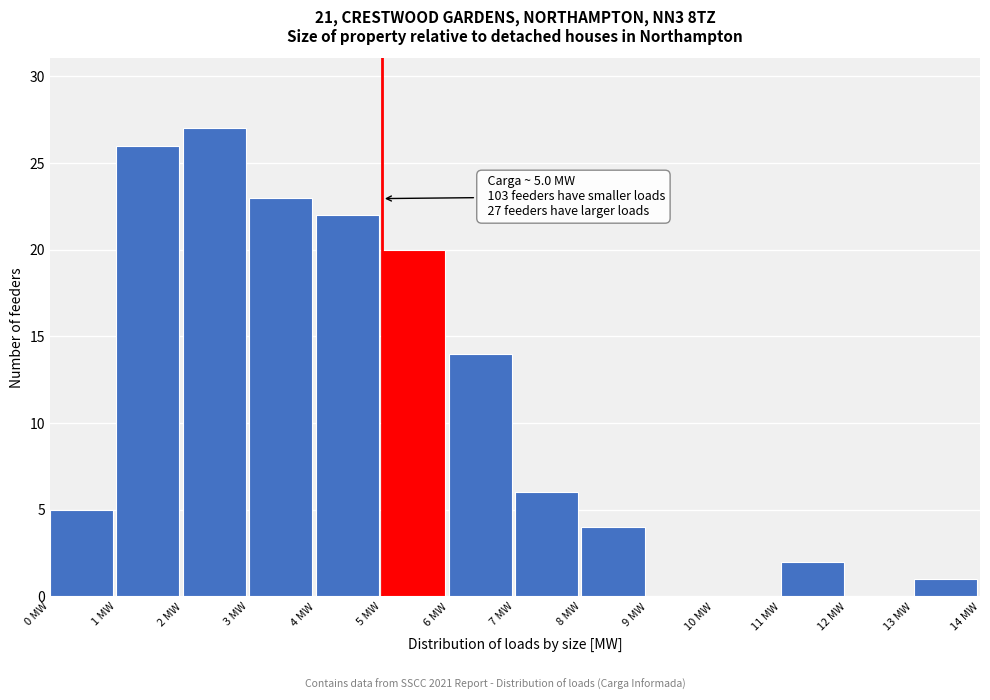

Over which range of the x-axis is the bar tallest?

2 to 3